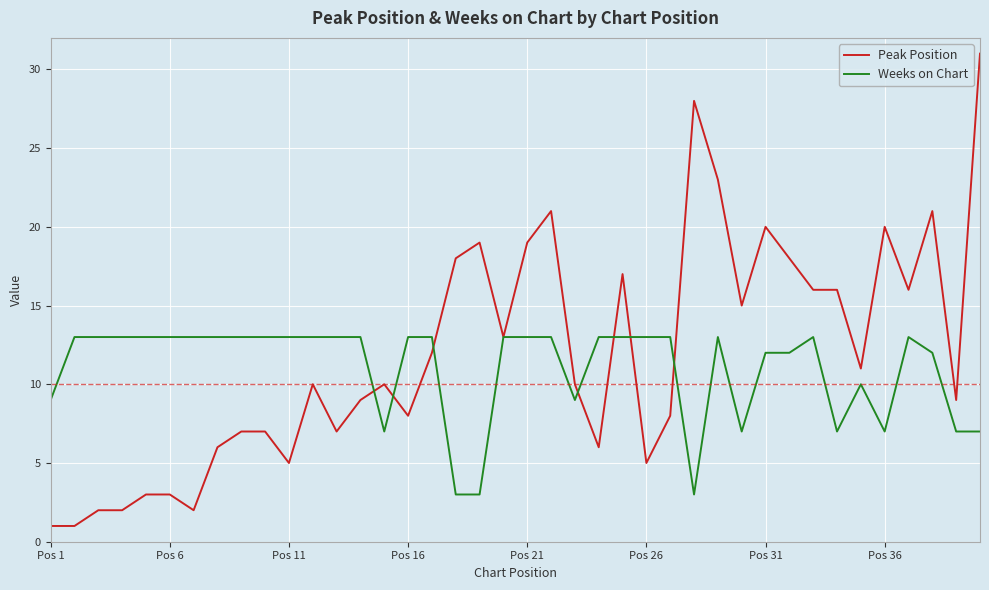

What is the average value of the Peak Position series?

12